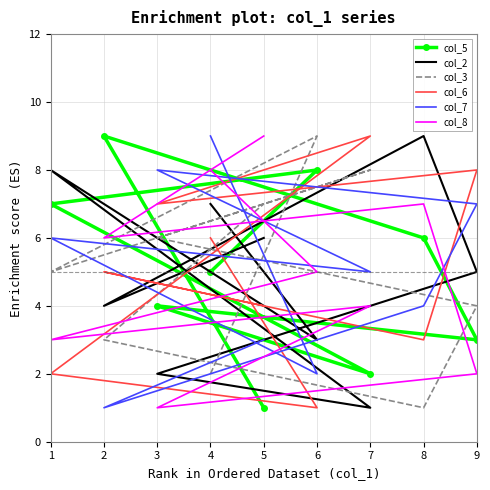

Is it true that col_6 equals 14 at 7?

False